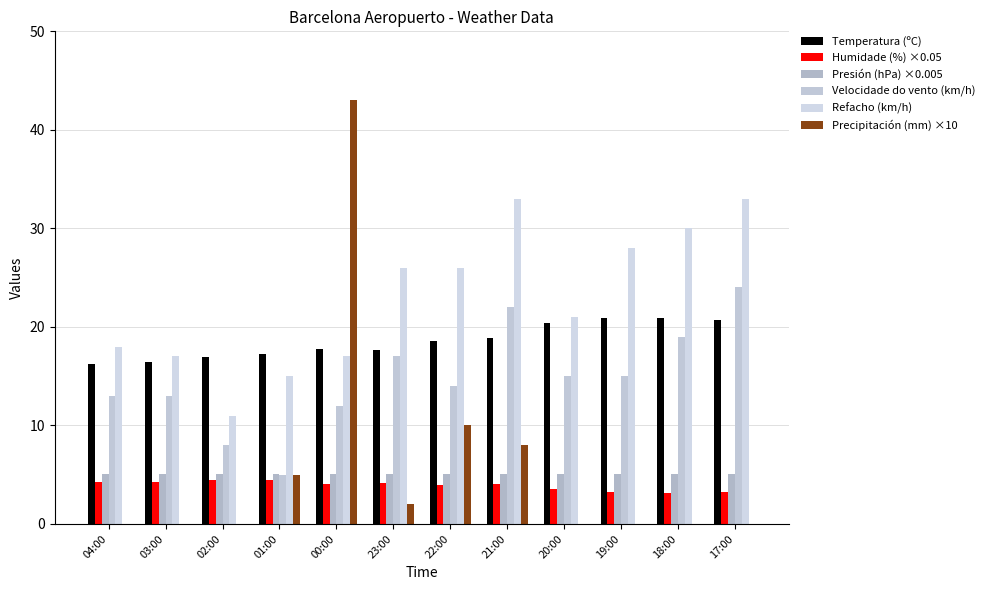

Reading left to right, extract all data points from this chart.

Temperatura (ºC): 16.2	16.4	16.9	17.2	17.8	17.7	18.6	18.9	20.4	20.9	20.9	20.7
Humidade (%) ×0.05: 4.2	4.3	4.5	4.5	4.1	4.2	4.0	4.0	3.5	3.2	3.1	3.2
Presión (hPa) ×0.005: 5.1	5.1	5.1	5.1	5.1	5.1	5.1	5.1	5.1	5.1	5.1	5.1
Velocidade do vento (km/h): 13.0	13.0	8.0	5.0	12.0	17.0	14.0	22.0	15.0	15.0	19.0	24.0
Refacho (km/h): 18.0	17.0	11.0	15.0	17.0	26.0	26.0	33.0	21.0	28.0	30.0	33.0
Precipitación (mm) ×10: 0.0	0.0	0.0	5.0	43.0	2.0	10.0	8.0	0.0	0.0	0.0	0.0